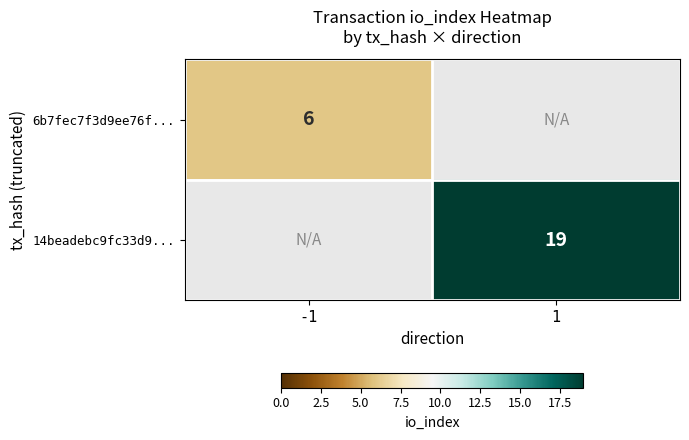

True or false: 14beadebc9fc33d9... has a value of 12.4 at 1.

False